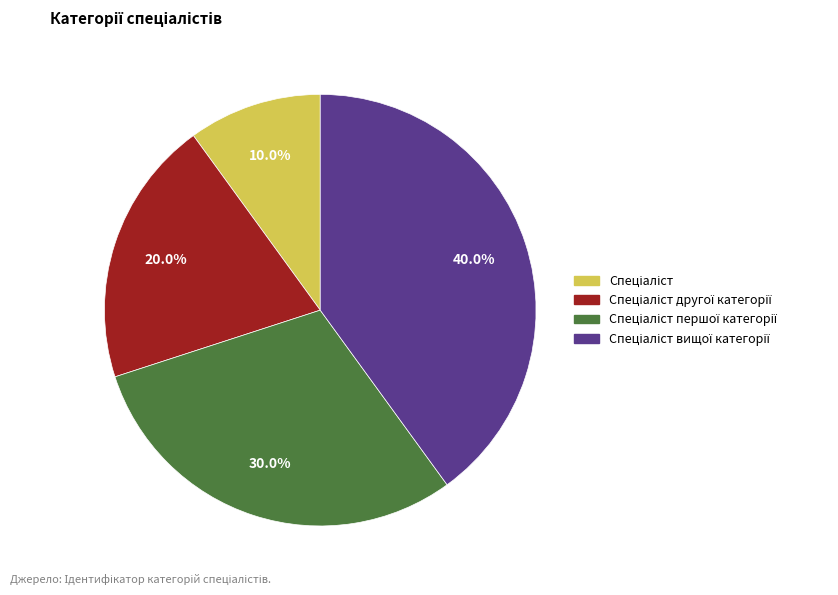

How many slices are in this pie chart?

4